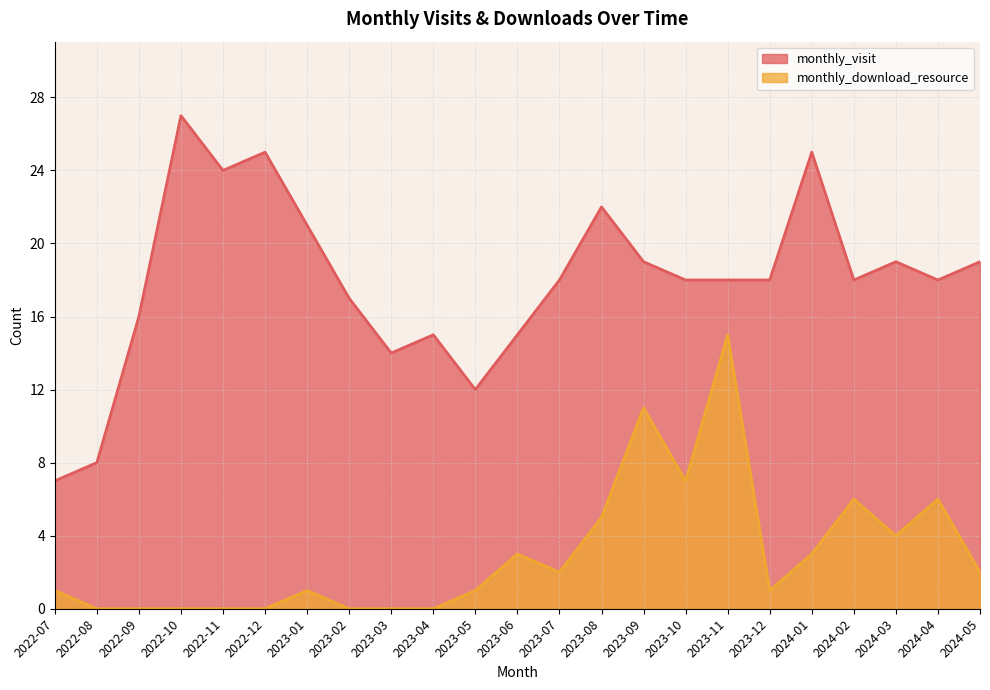

What position from the right is 2024-04?

2